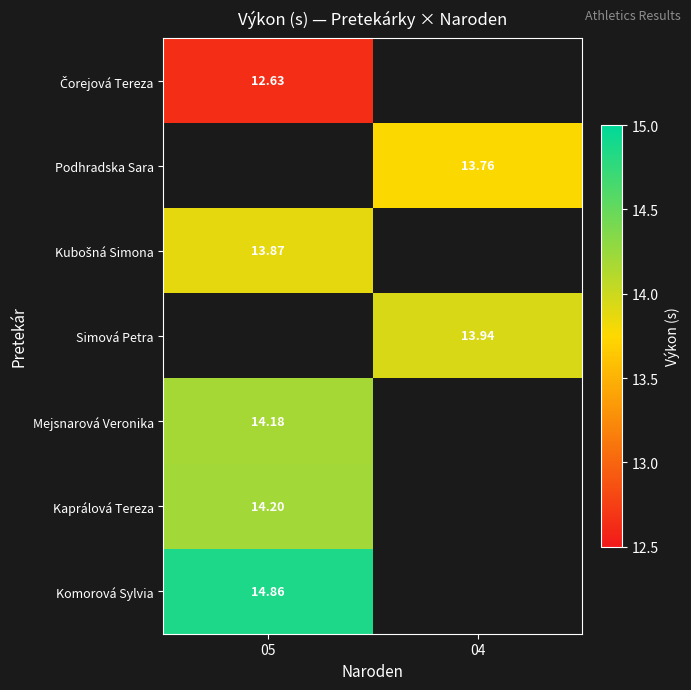

How many data points does each series have?

2